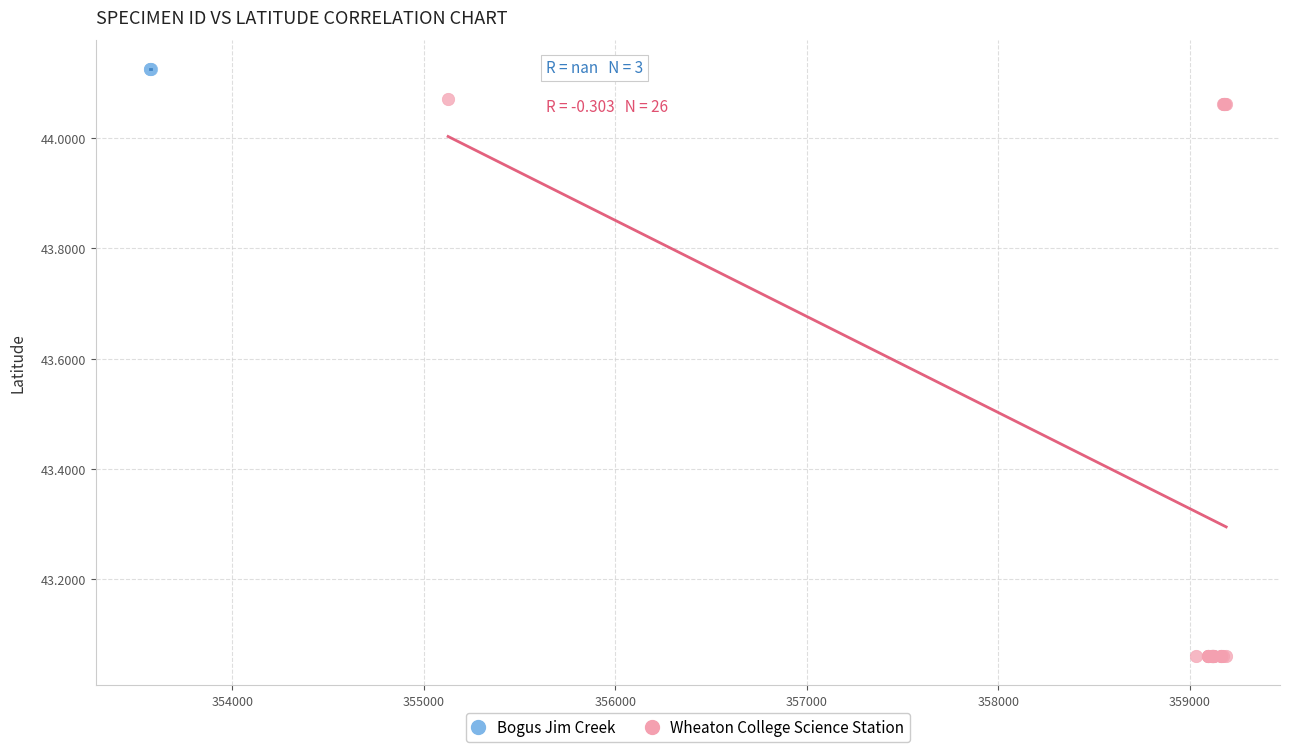

Which series contains the highest Y value?

Bogus Jim Creek